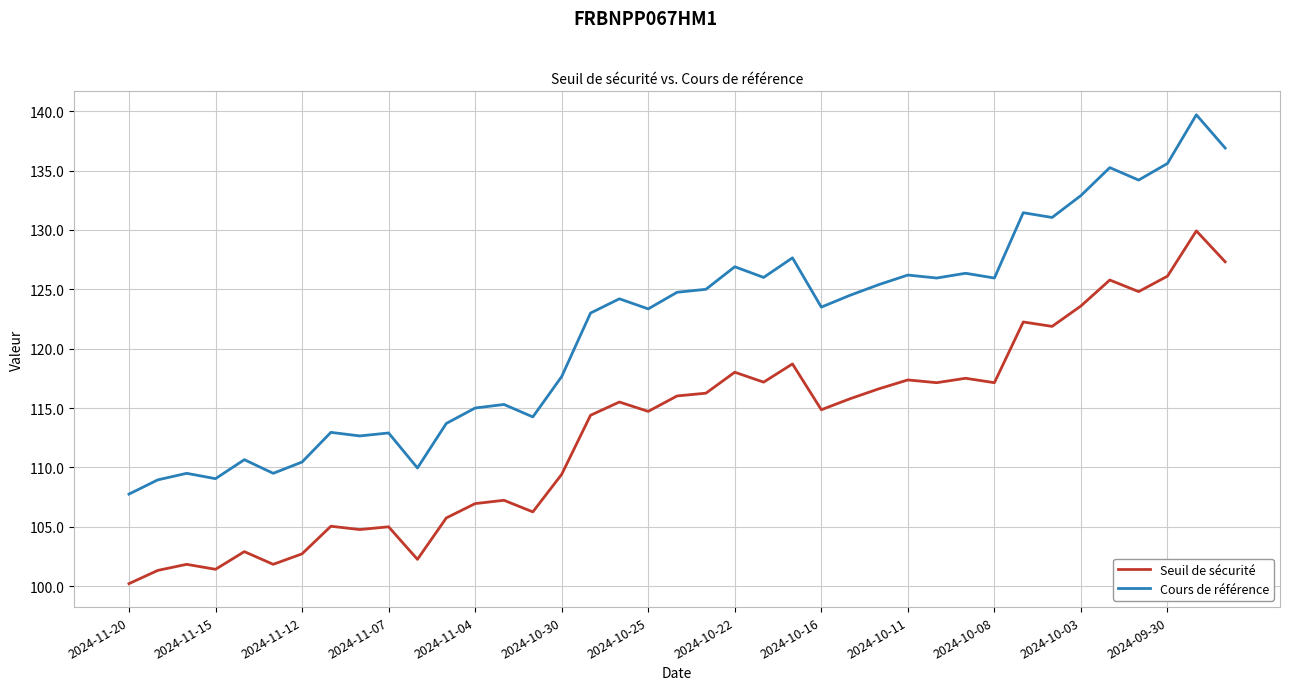

At how many categories does at least one series exceed 108?

38